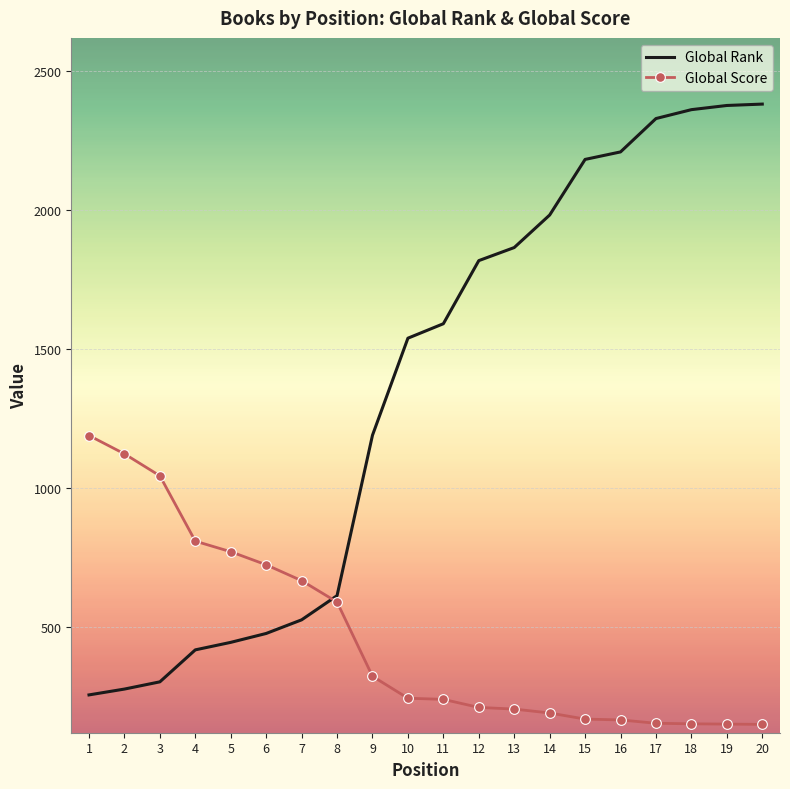

How many times do Global Score and Global Rank cross each other?

1